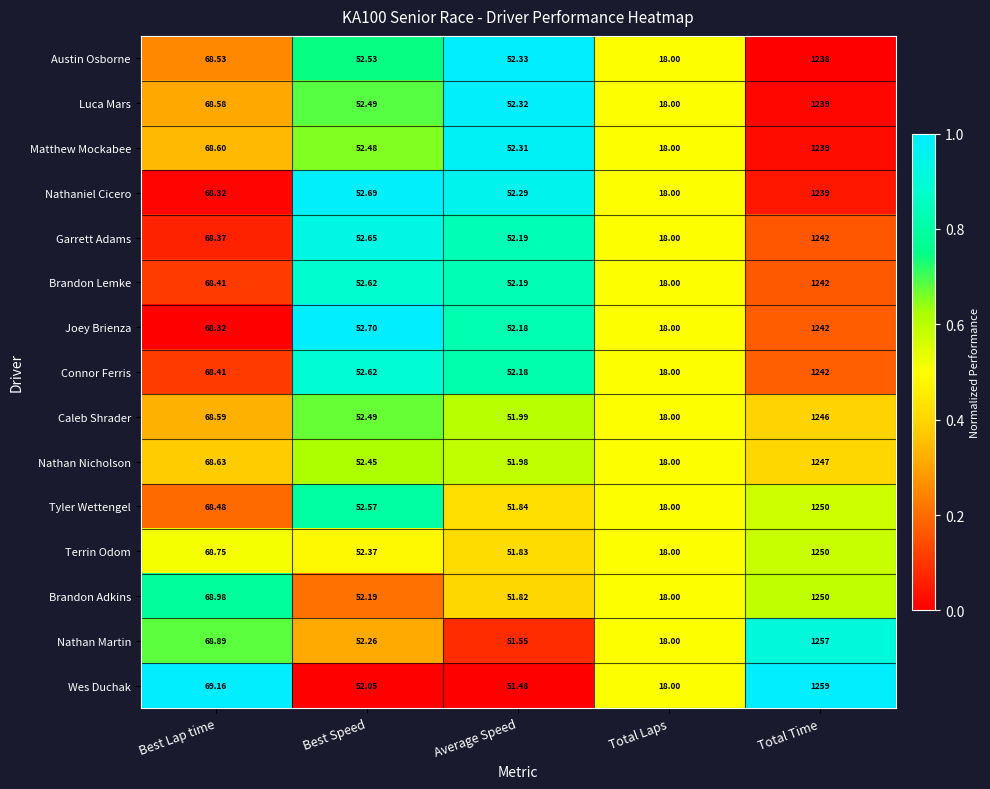

At which label does Luca Mars reach its minimum?

Total Laps